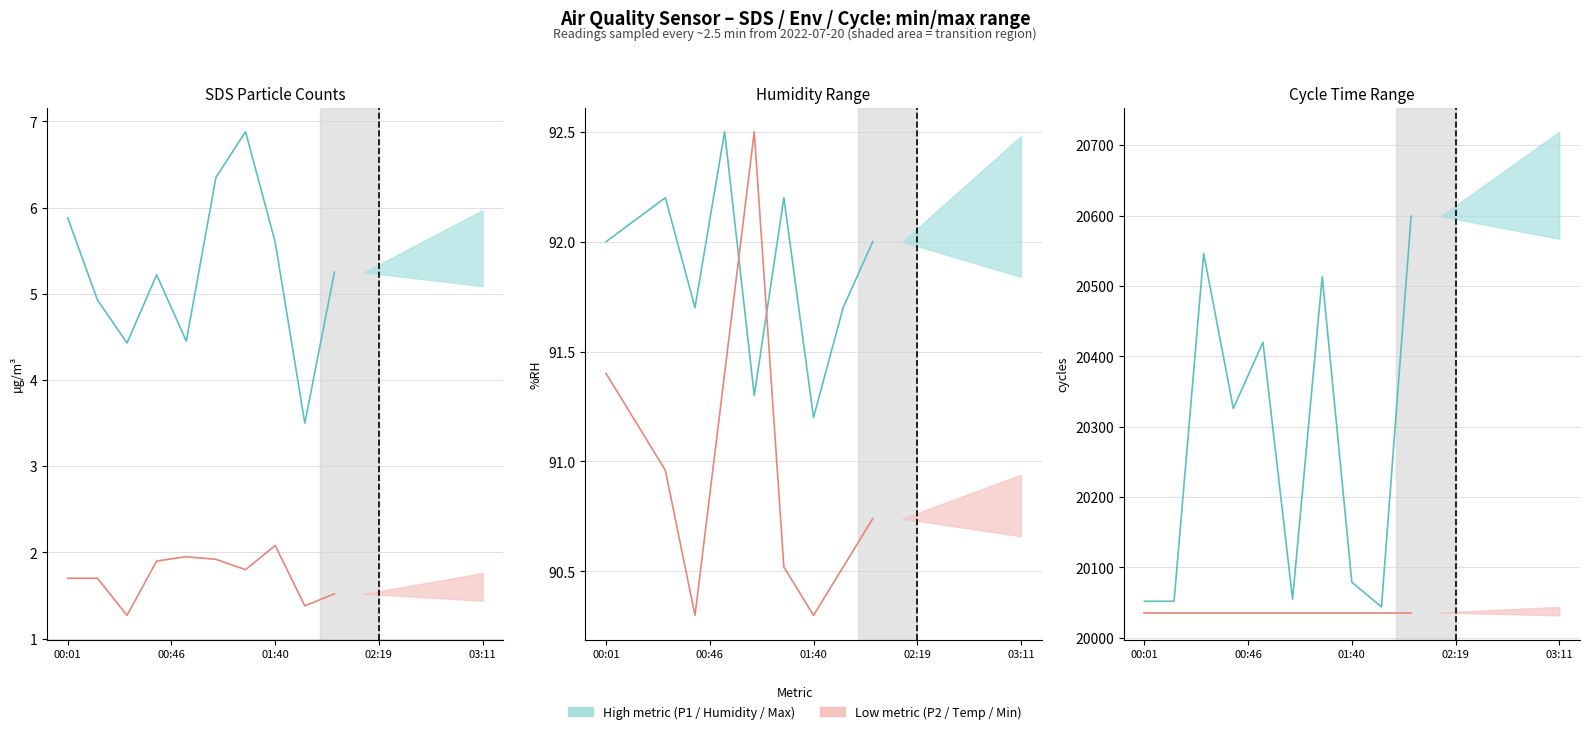

True or false: Temp (scaled) has more than 1 points higher than both neighbors.

False